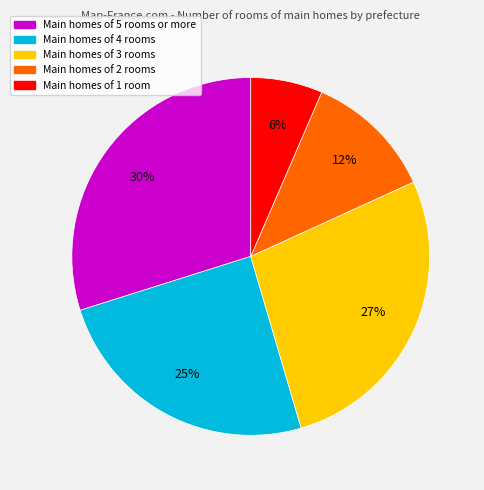

Is there any slice that represents more than half of the pie?

No